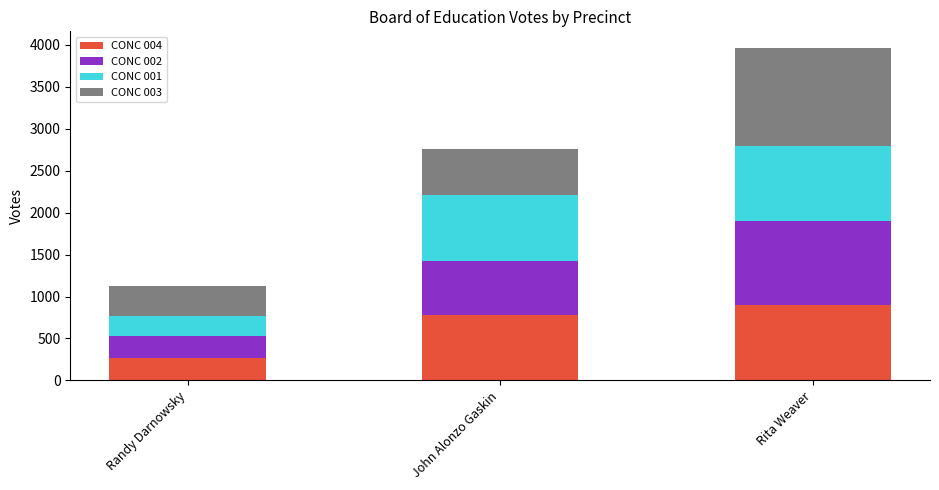

At which category is the sum across all series the highest?

Rita Weaver